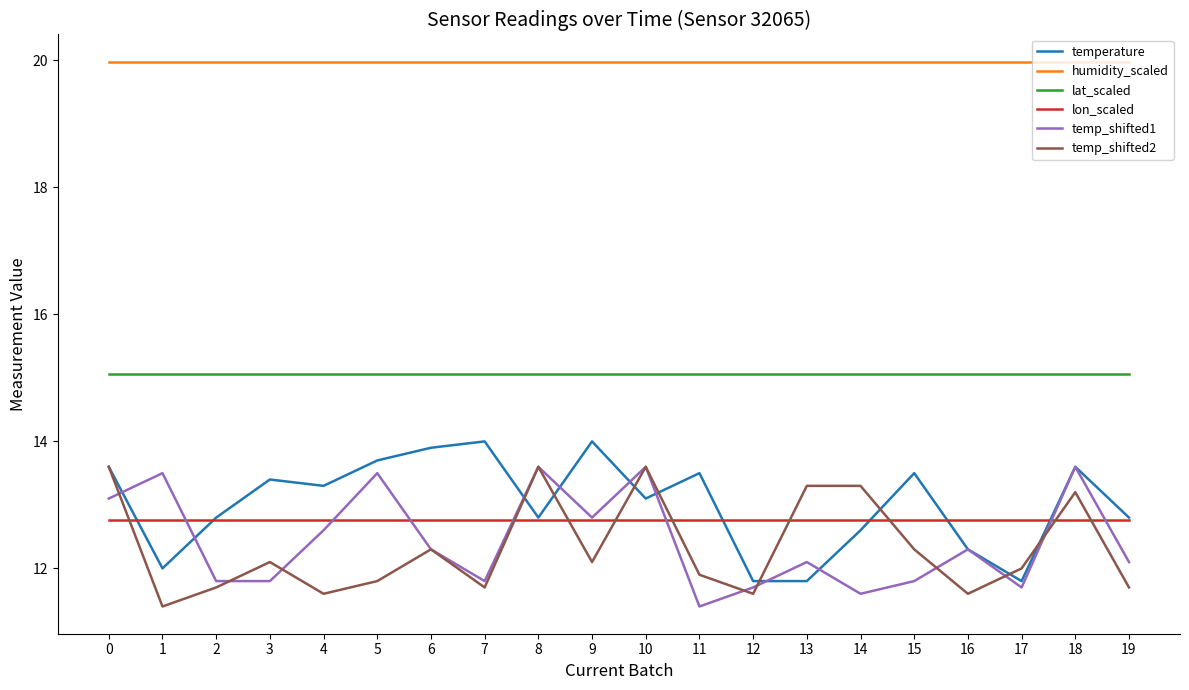

True or false: temp_shifted1 and humidity_scaled intersect in this chart.

False